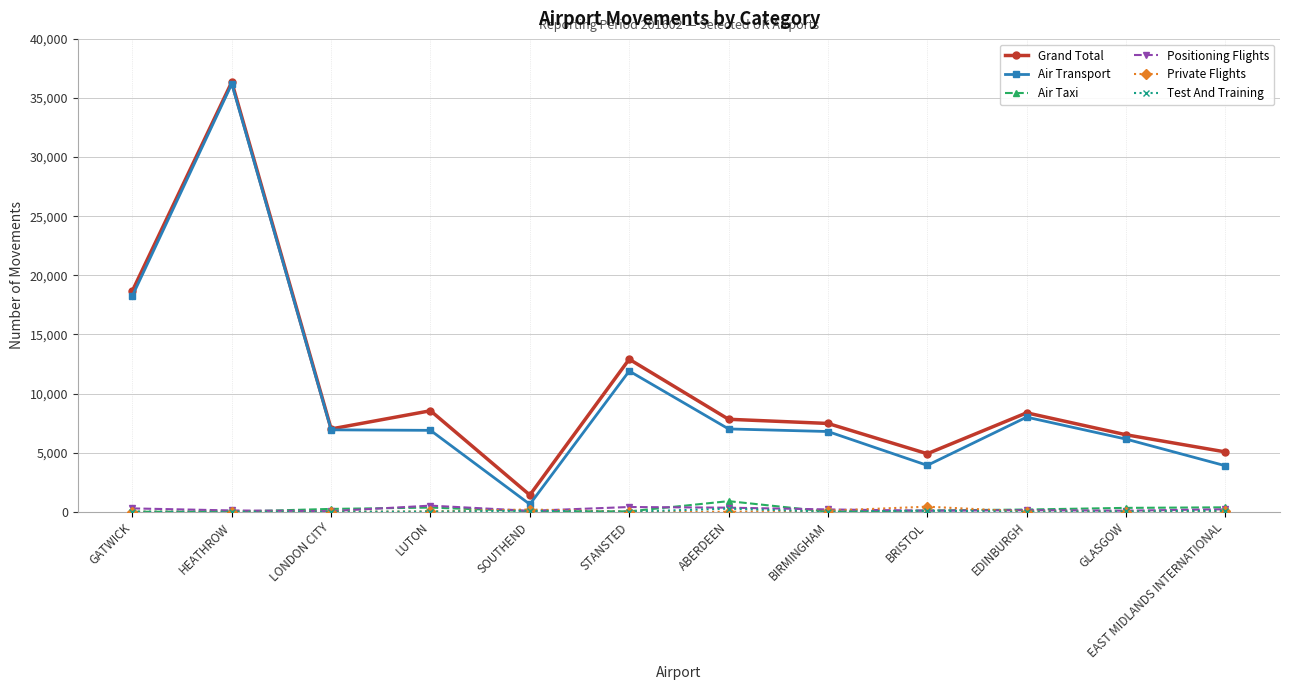

How many categories are shown in the chart?

12